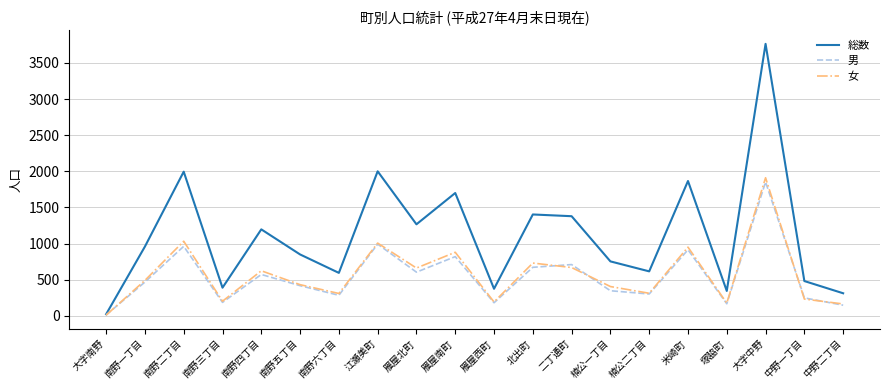

True or false: 女 has more than 0 interior local peaks.

True